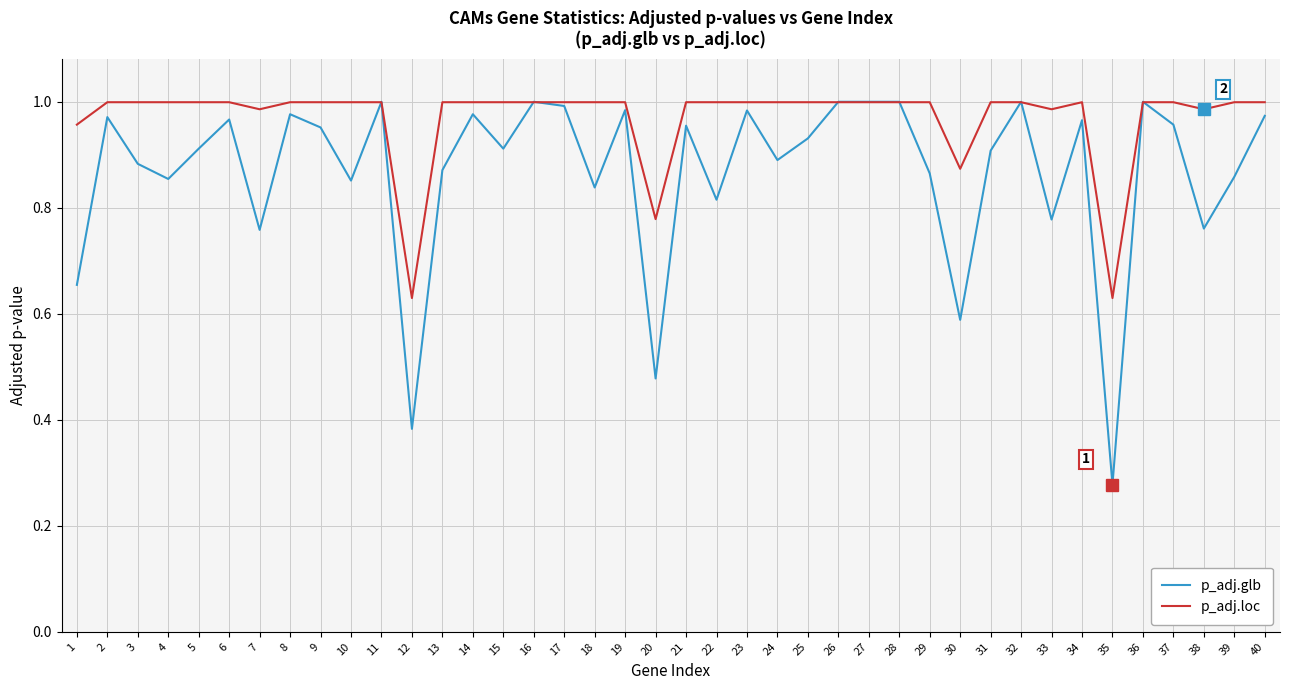

Between 14 and 39, which series saw the biggest shift?

p_adj.glb